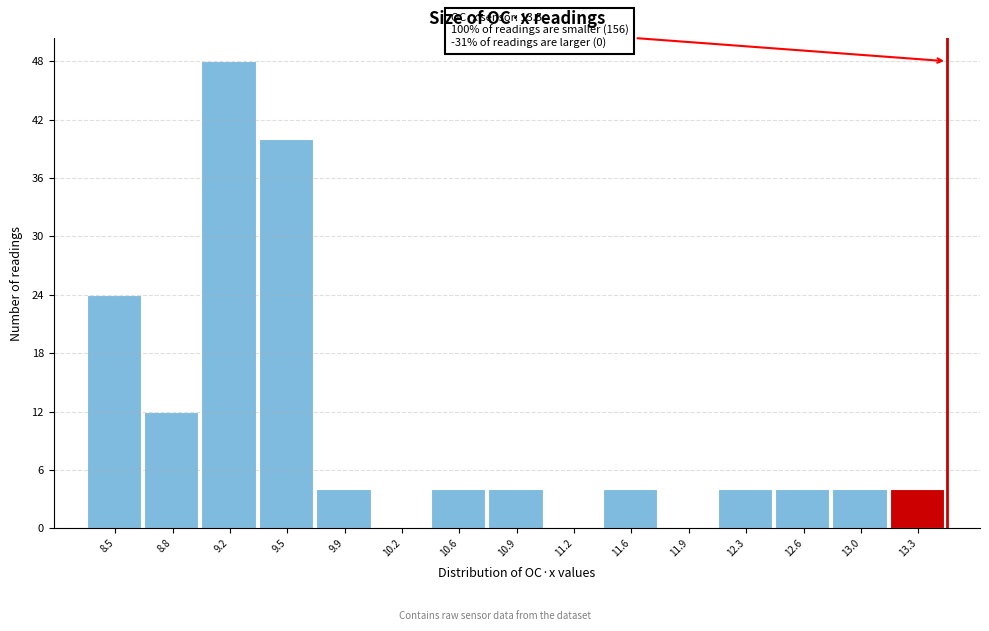

Which range on the x-axis has the tallest bar?

9.00 to 9.35